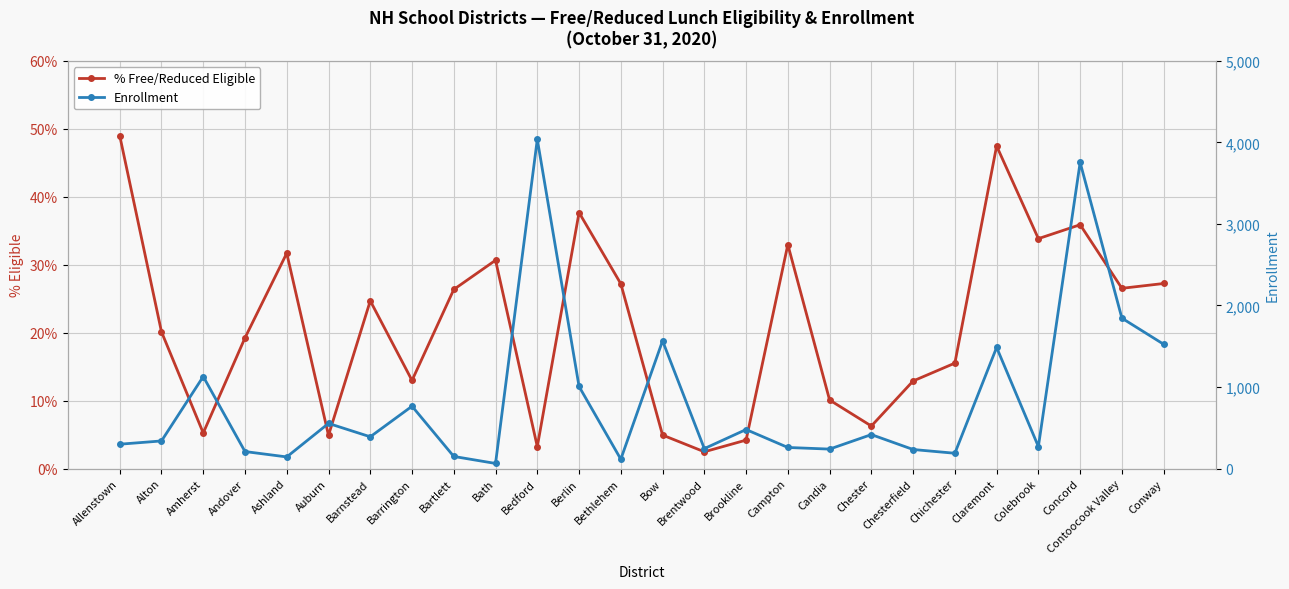

What is the sum of all % Free/Reduced Eligible values?

553.0